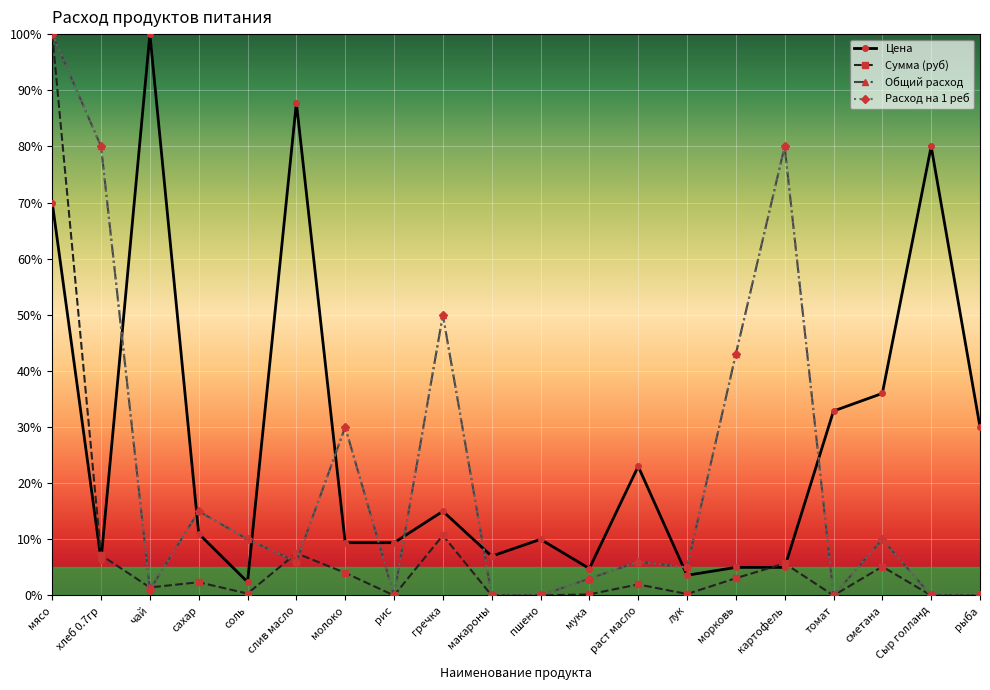

What is the value of the Расход на 1 реб point at the 5th from the left?

10.0